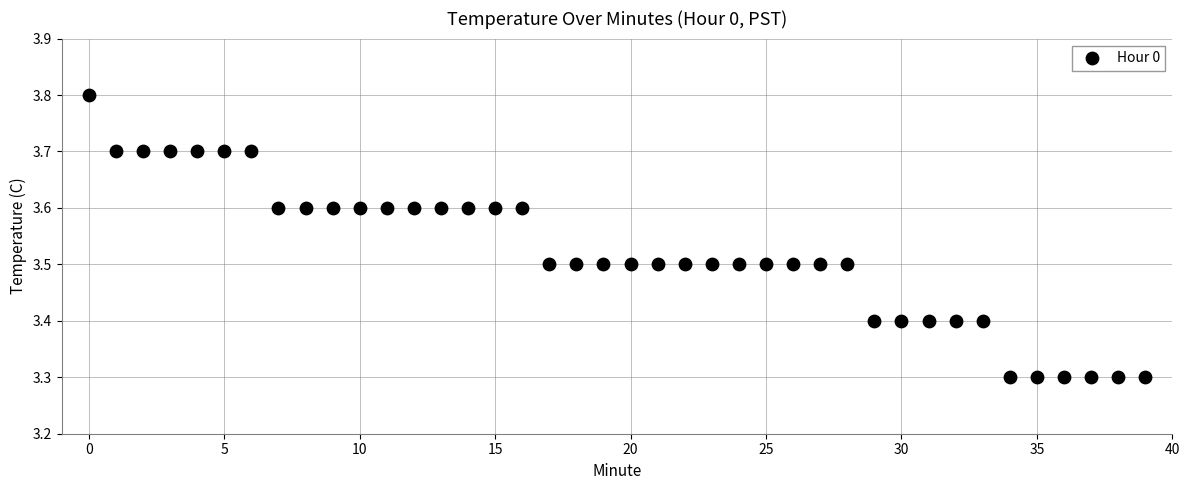

What is the range of Y values (max minus min)?

0.5